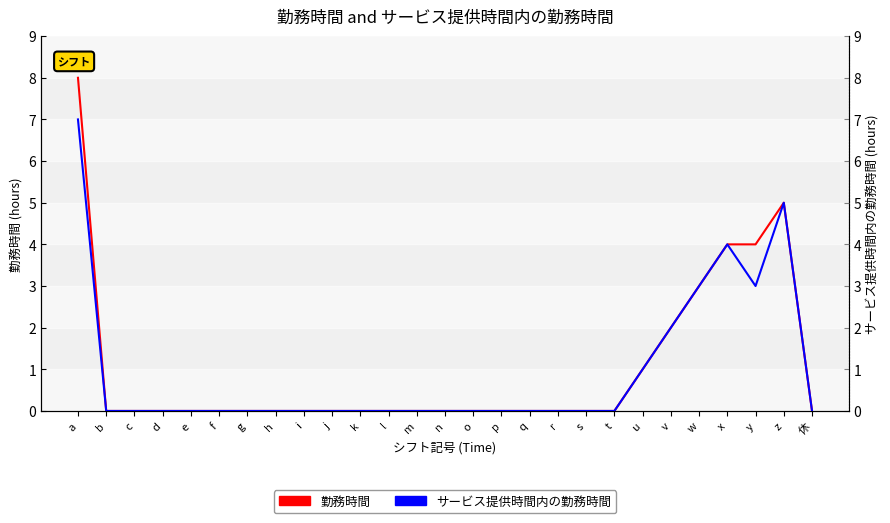

Where is the first local maximum for 勤務時間?

z